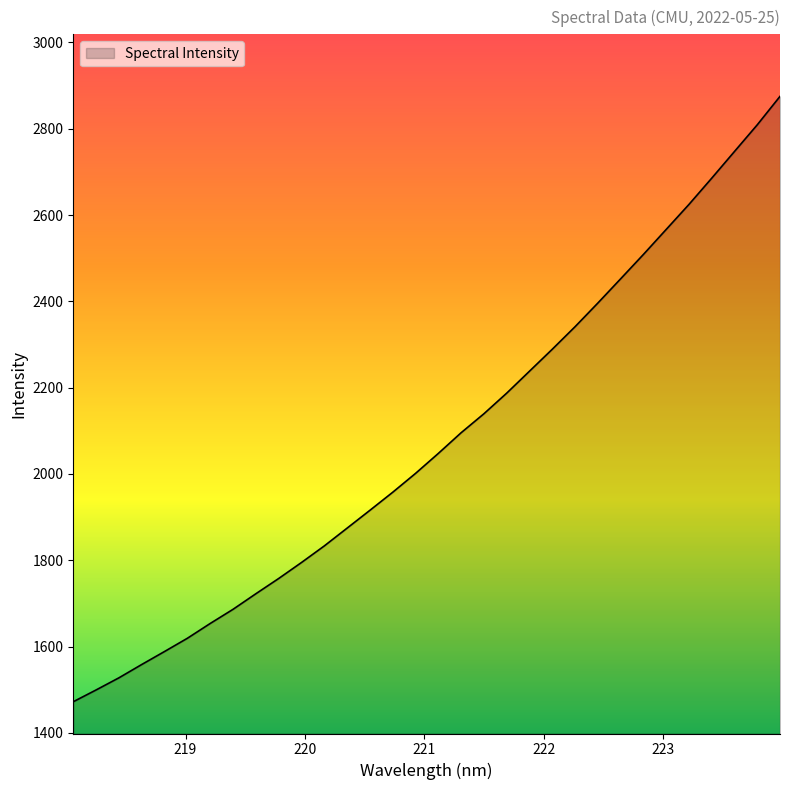

How many lines are shown in the chart?

1